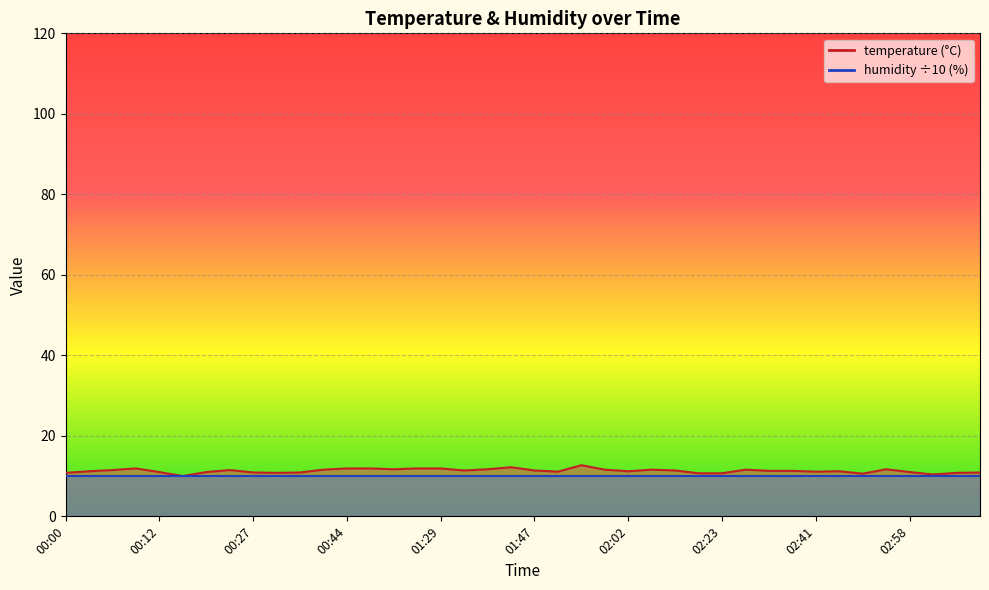

Approximately how many times larger is the value at 00:12 compared to 02:41?

1.0